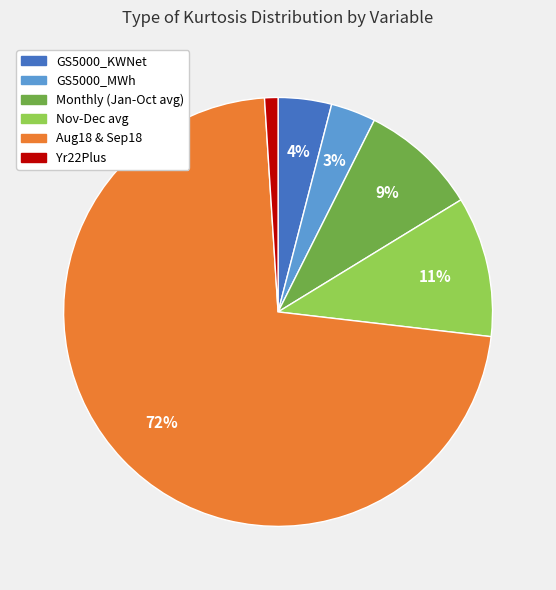

How many slices are in this pie chart?

6